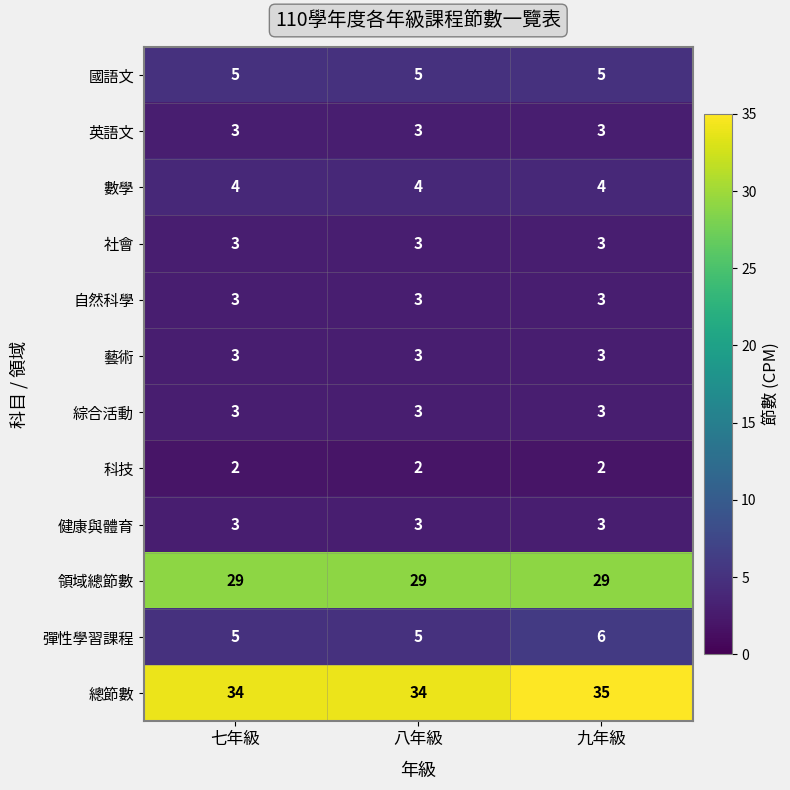

True or false: 藝術 has a value of 3 at 七年級.

True